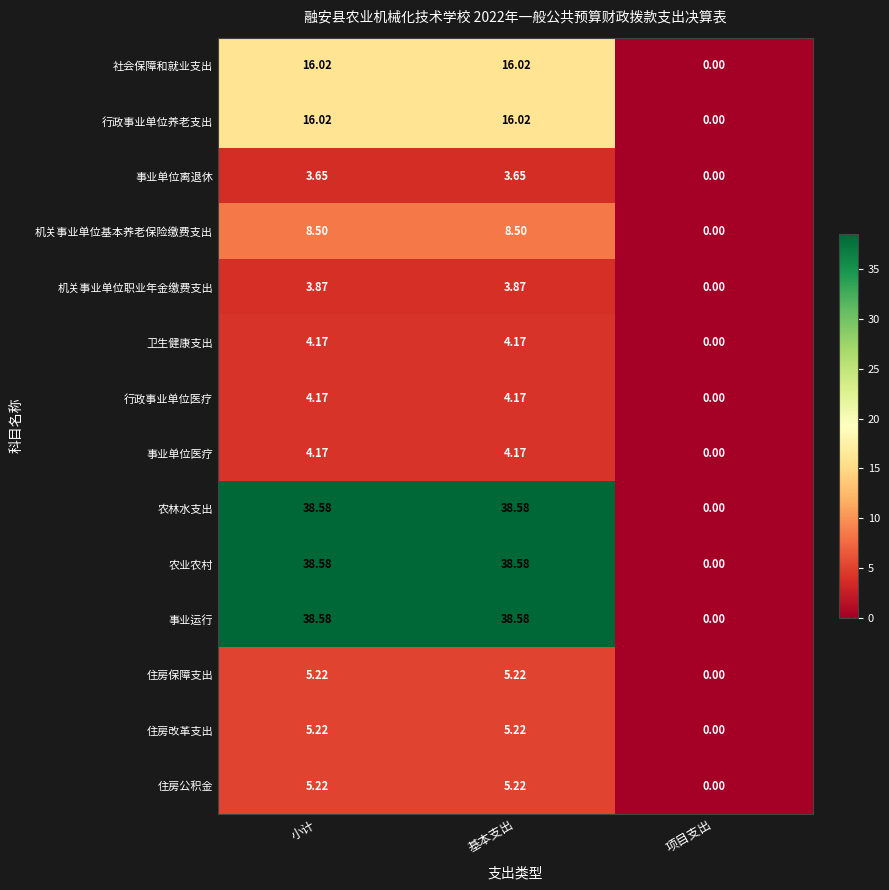

Which category has the lowest value in the 行政事业单位养老支出 series?

项目支出